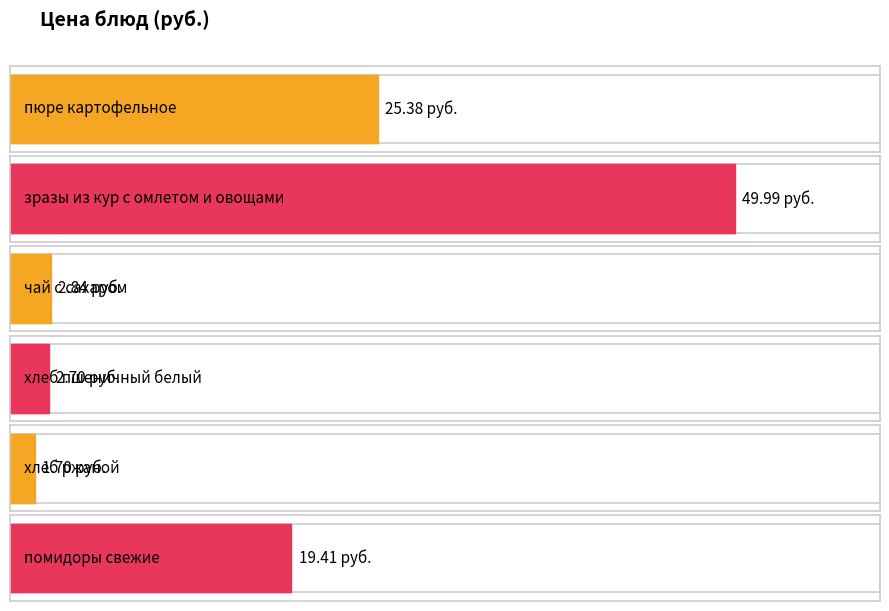

List the labels in order of value, largest first.

зразы из кур с омлетом и овощами, пюре картофельное, помидоры свежие, чай с сахаром, хлеб пшеничный белый, хлеб ржаной